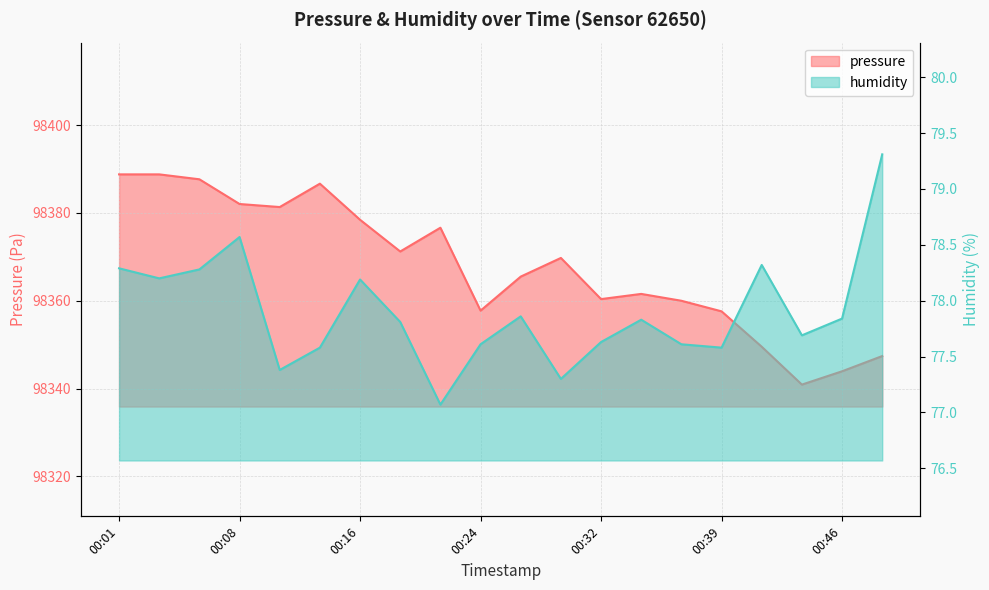

True or false: humidity and pressure cross at least once.

False